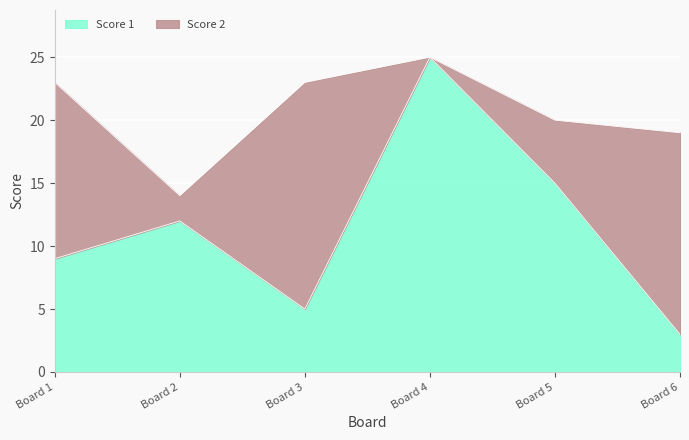

What is the total value across all series at Board 1?

23